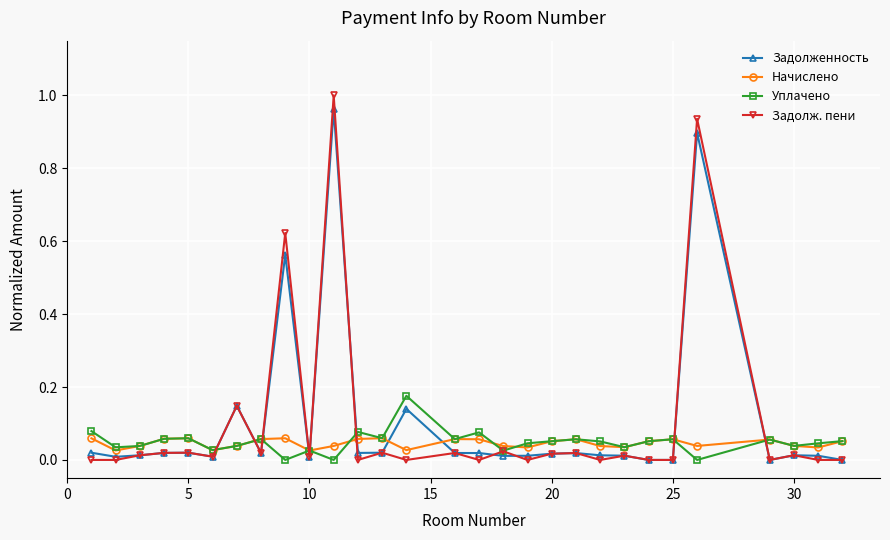

True or false: Начислено and Задолженность cross at least once.

True